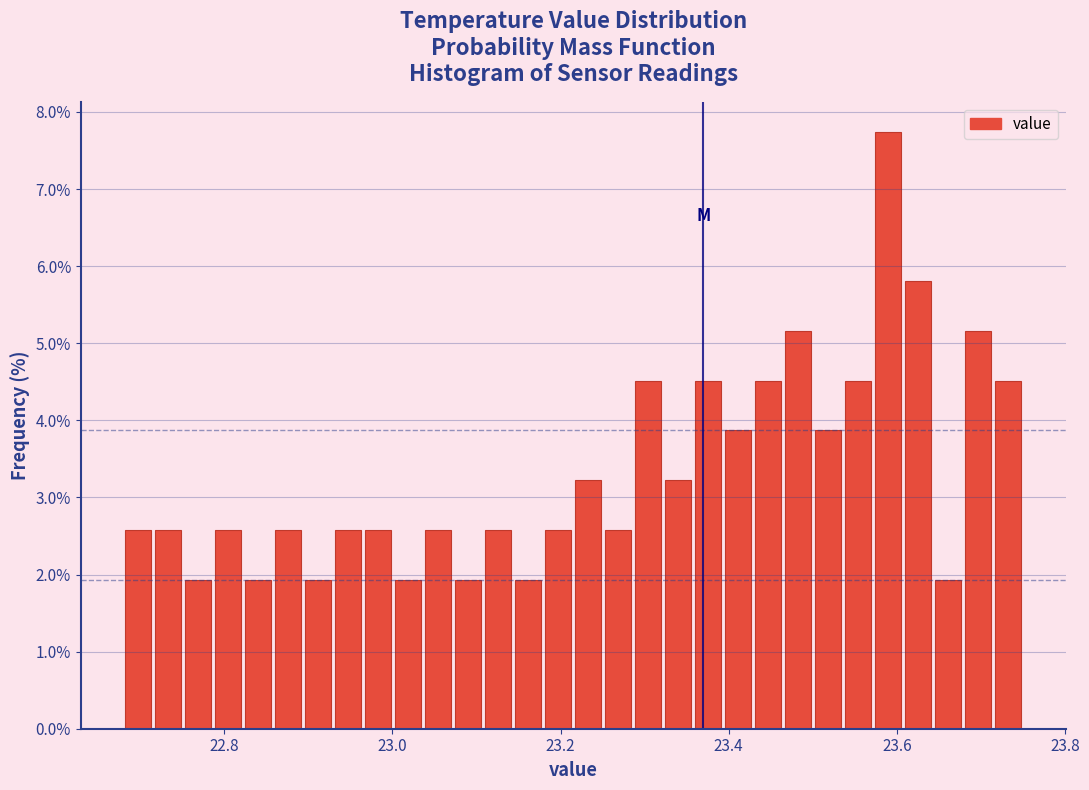

Around what value on the x-axis is the tallest bar? Give the approximate position of its centre, as read against the axis.

23.58